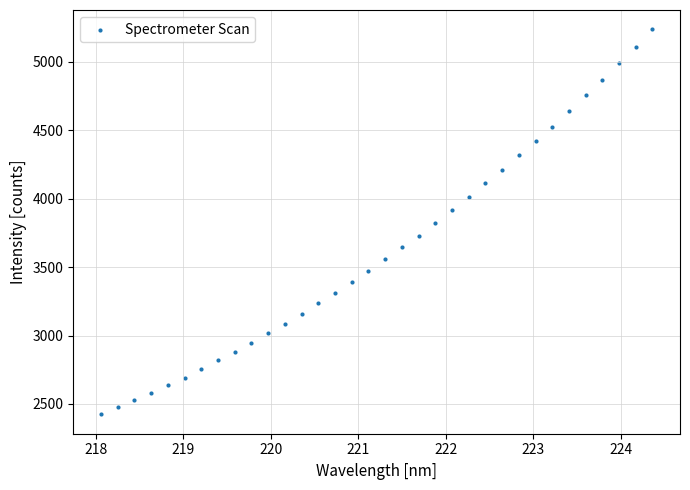

What is the range of Y values (max minus min)?

2815.8